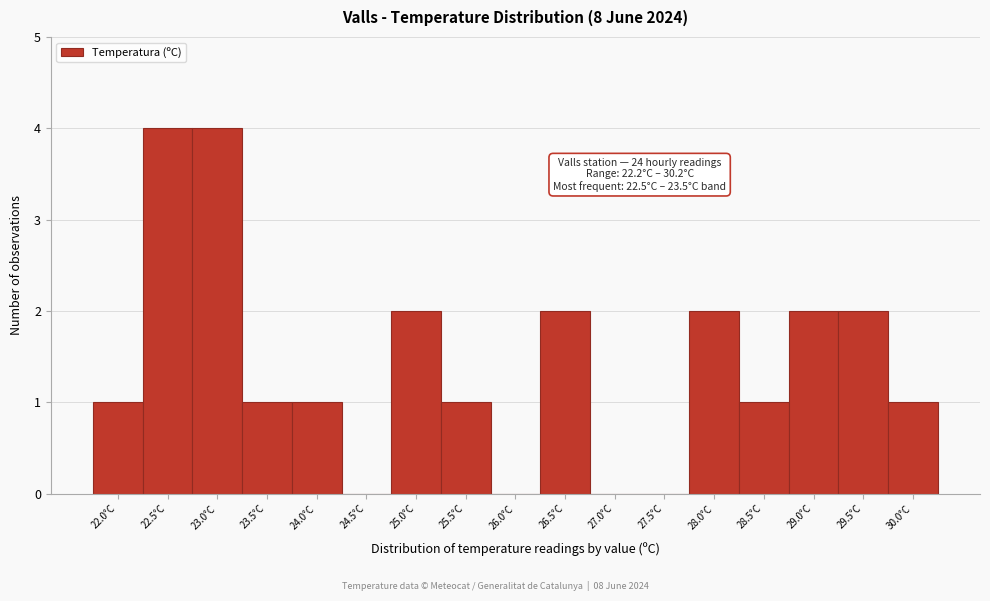

Reading right to left, transcribe all the data shown in this chart.

30.0°C=1	29.5°C=2	29.0°C=2	28.5°C=1	28.0°C=2	27.5°C=0	27.0°C=0	26.5°C=2	26.0°C=0	25.5°C=1	25.0°C=2	24.5°C=0	24.0°C=1	23.5°C=1	23.0°C=4	22.5°C=4	22.0°C=1